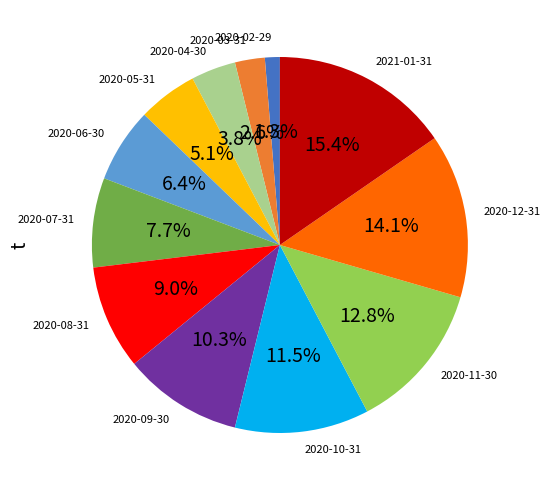

To the nearest percent, what portion does 2020-03-31 represent?

3%